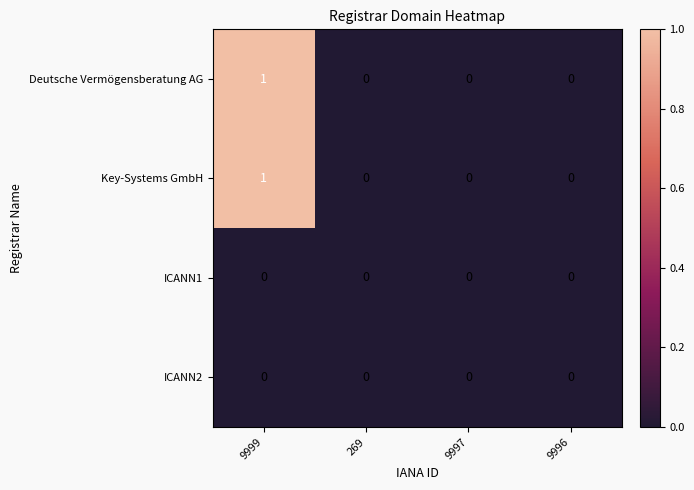

How many Key-Systems GmbH values are between 0 and 1?

4